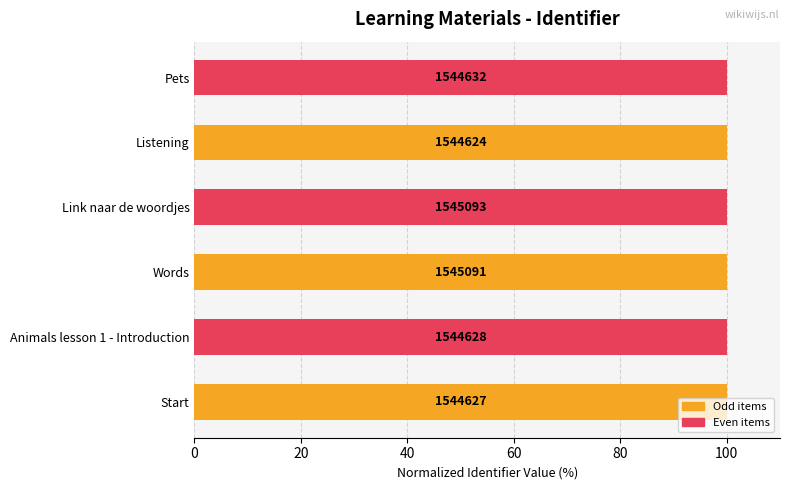

What is the greatest value displayed?

100.0